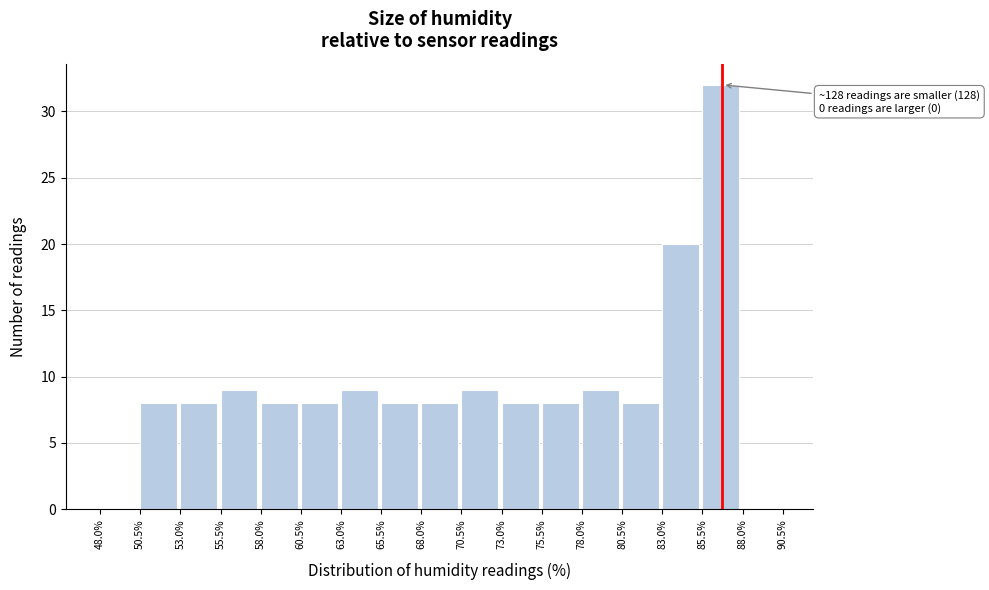

Over which range of the x-axis is the bar tallest?

85.5% to 88.0%